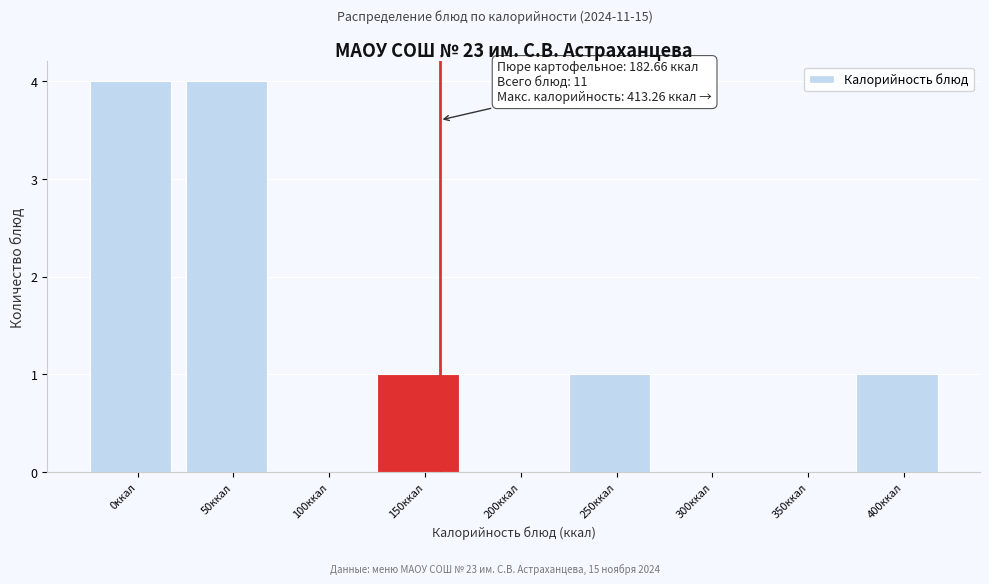

Reading right to left, extract all data points from this chart.

400ккал=1	350ккал=0	300ккал=0	250ккал=1	200ккал=0	150ккал=1	100ккал=0	50ккал=4	0ккал=4